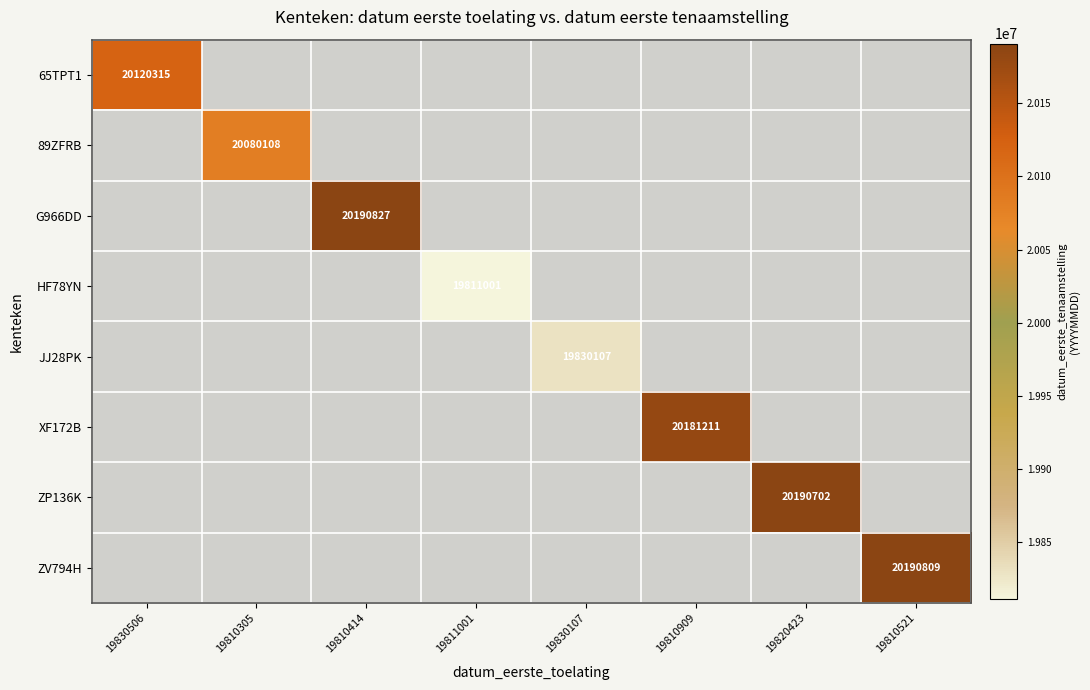

The ZP136K series shows 20190702 at 19820423. True or false?

True